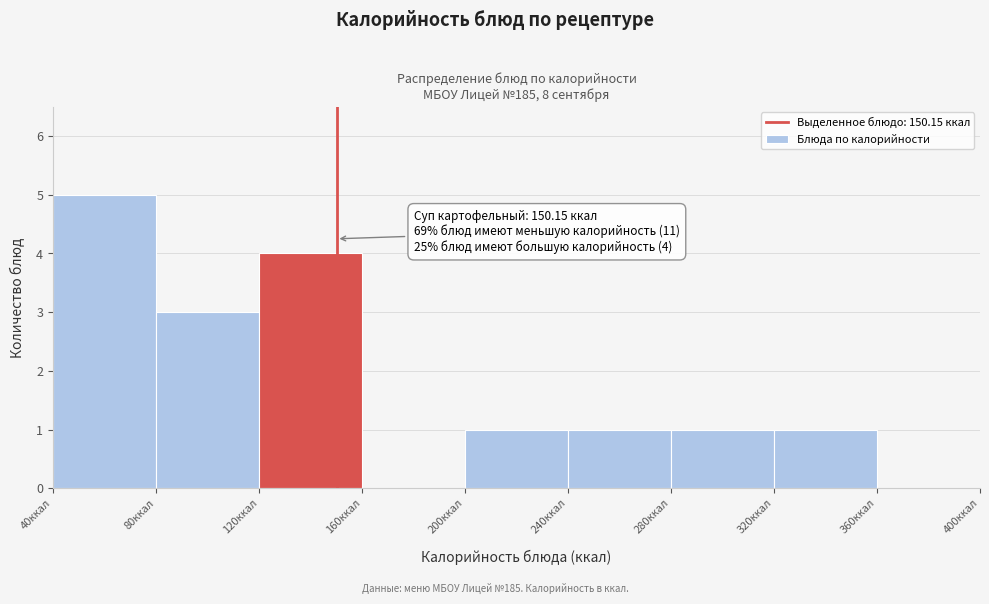

Which range on the x-axis has the tallest bar?

40 to 80